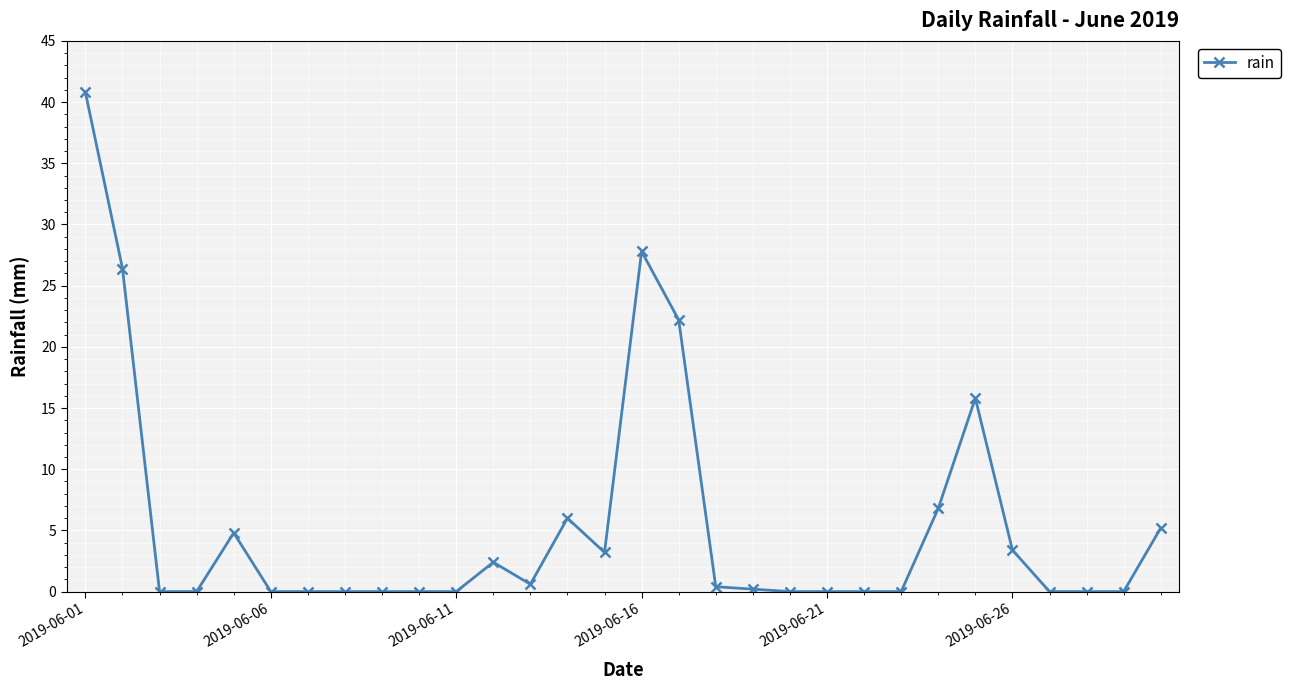

What is the greatest value displayed?

40.8